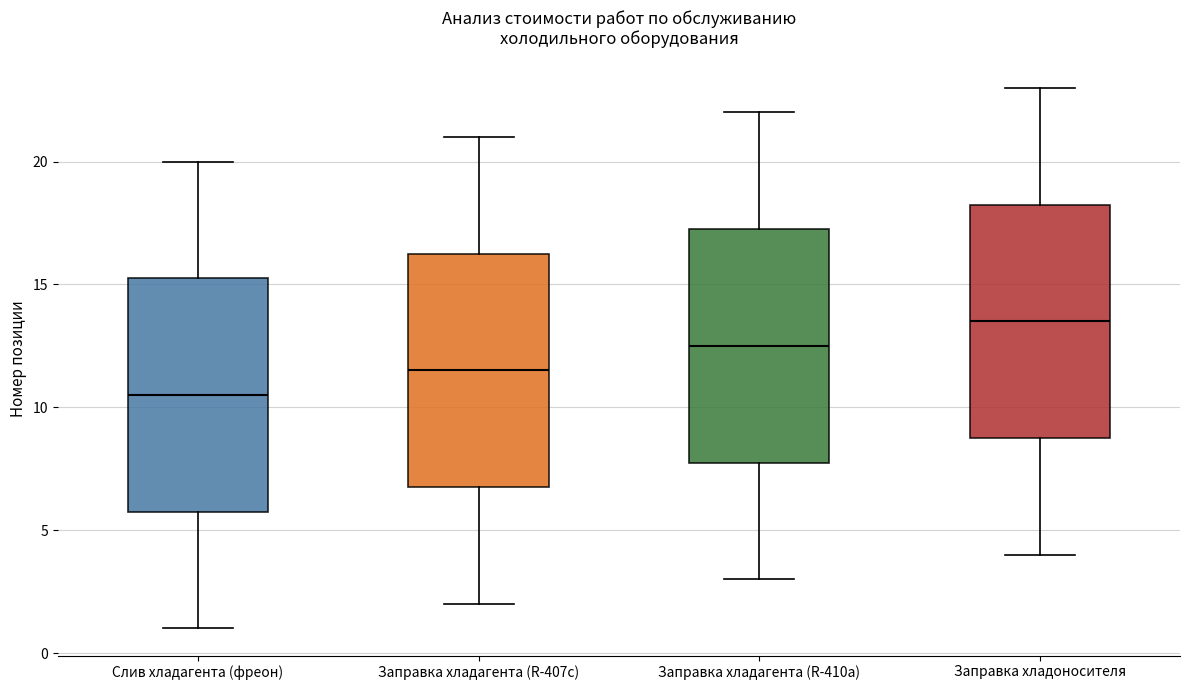

Reading left to right, read every box against the y-axis: the position of its median line, the range the box covers, and the ends of its whiskers. The values are not printed on the chart, so give them approximately, as read against the axis.

Слив хладагента (фреон): median 10.5, box 6.0 to 15.5, whiskers 1.0 to 20.0
Заправка хладагента (R-407c): median 11.5, box 7.0 to 16.5, whiskers 2.0 to 21.0
Заправка хладагента (R-410a): median 12.5, box 8.0 to 17.5, whiskers 3.0 to 22.0
Заправка хладоносителя: median 13.5, box 9.0 to 18.5, whiskers 4.0 to 23.0